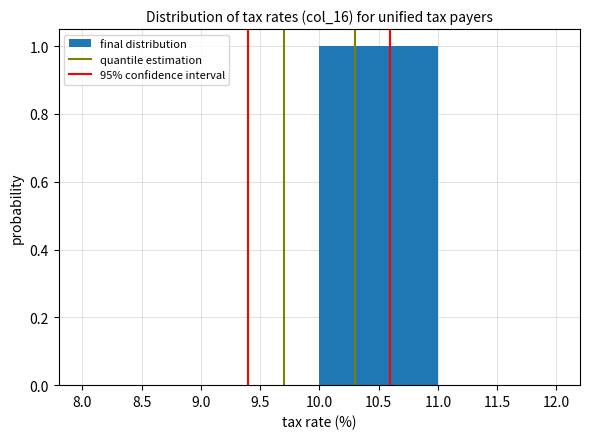

How tall is the bar that spans 10.0 to 11.0 on the x-axis? The values are not printed on the chart, so give them approximately, as read against the axis.

1